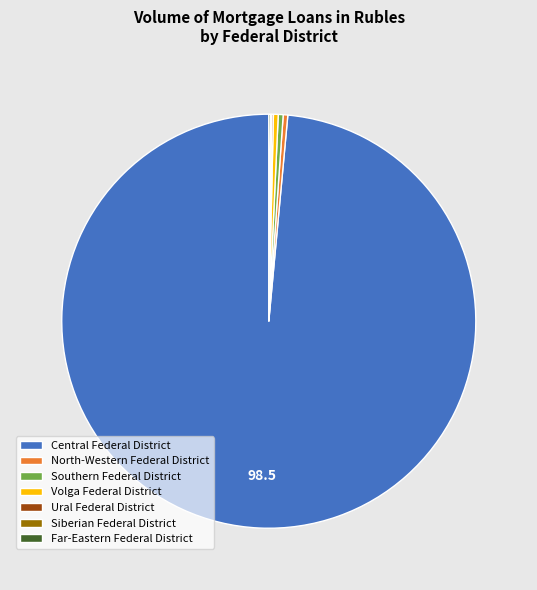

Which slice is the largest?

Central Federal District